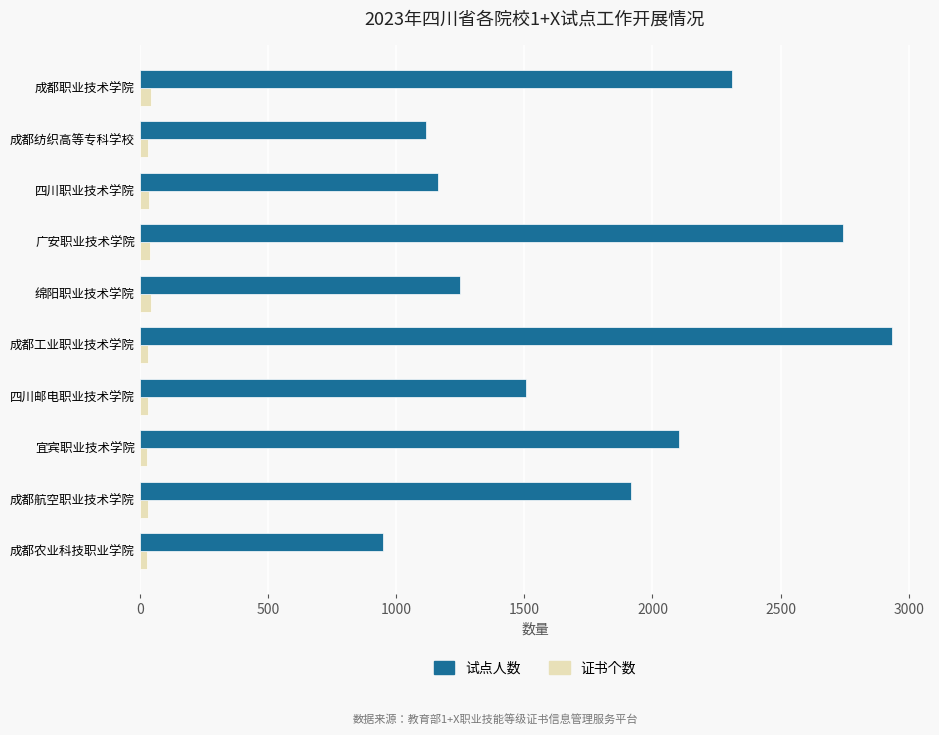

What are all the series names shown in the legend?

试点人数, 证书个数